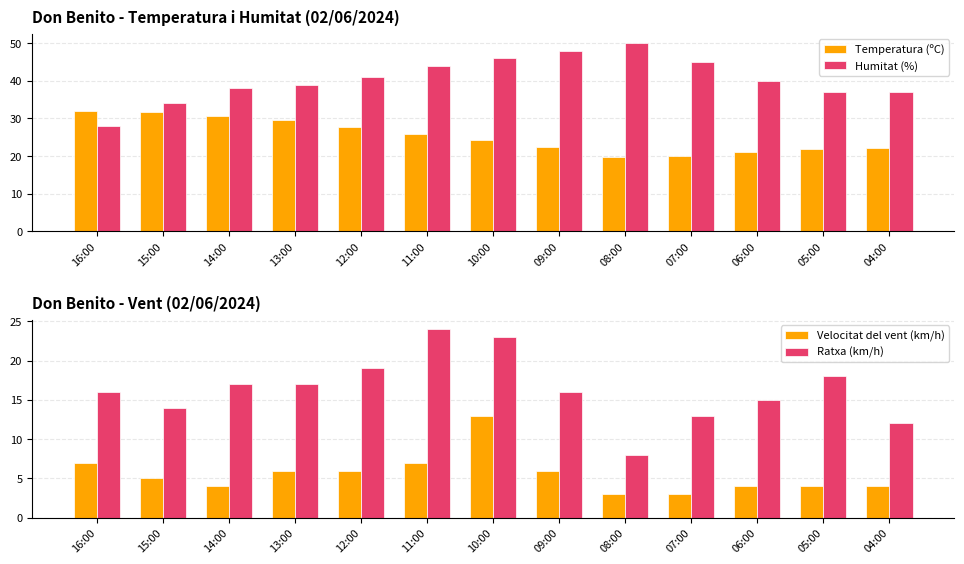

Which series has the largest range (max minus min)?

Humitat (%)